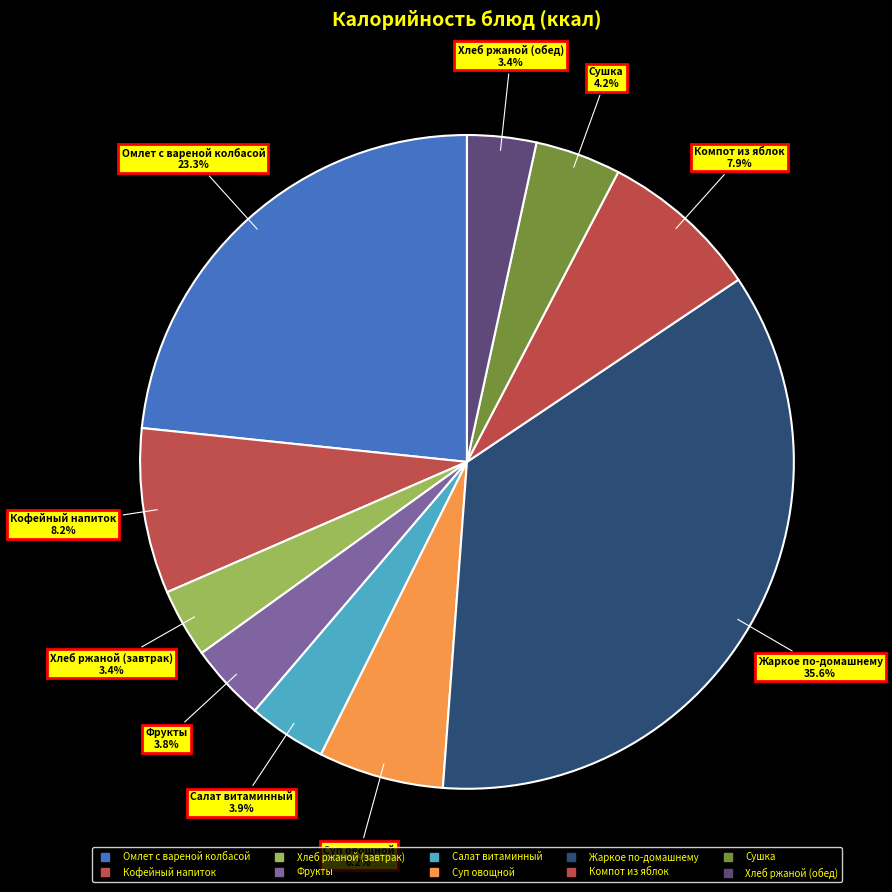

What percentage is the Сушка slice, to the nearest percent?

4%